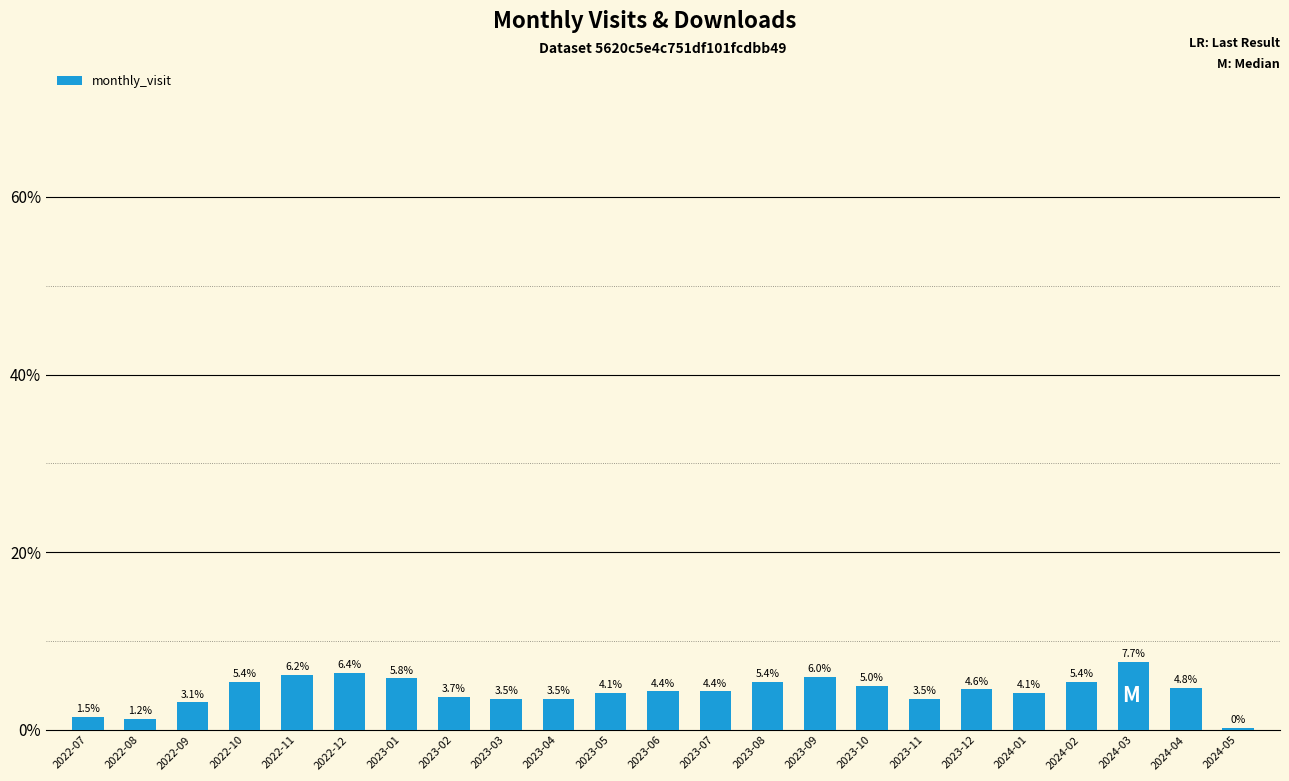

What is the sum of the values at 2024-04 and 2022-12?

11.2